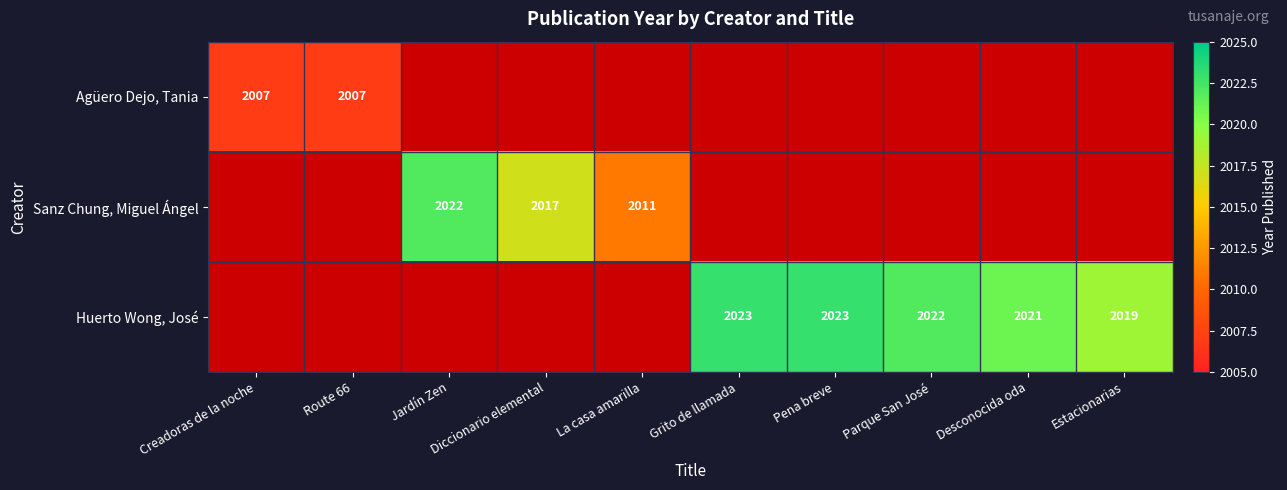

The Sanz Chung, Miguel Ángel series shows 849 at Grito de llamada. True or false?

False